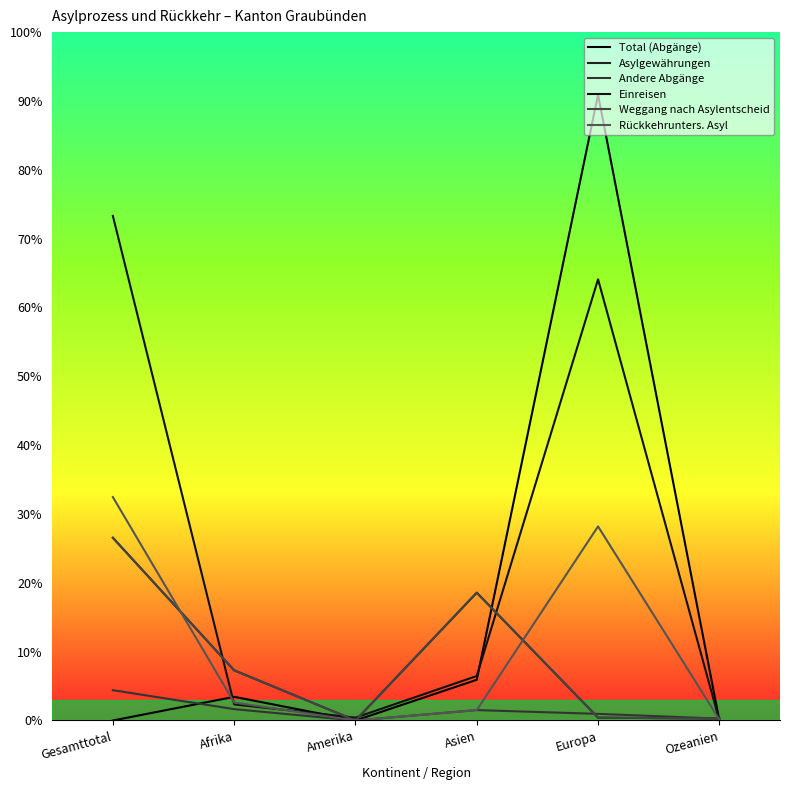

What is the label of the 1st point from the right?

Ozeanien